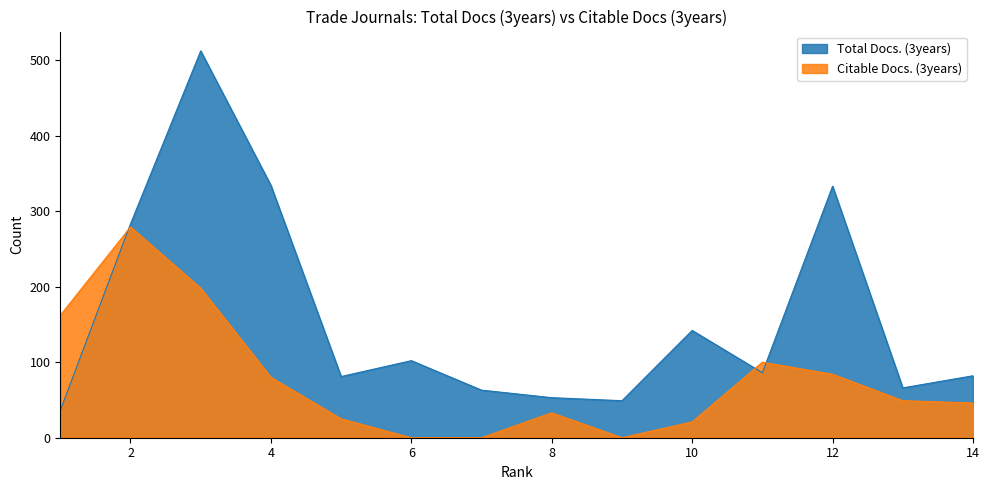

At which label does Citable Docs. (3years) reach its peak?

2